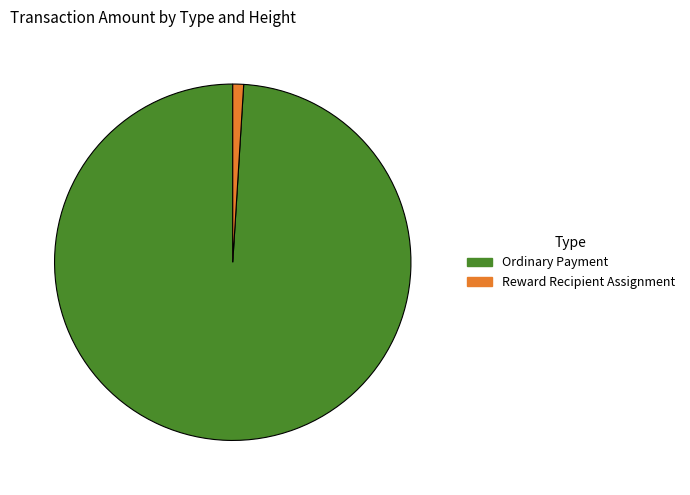

What is the largest slice in the pie chart?

Ordinary Payment